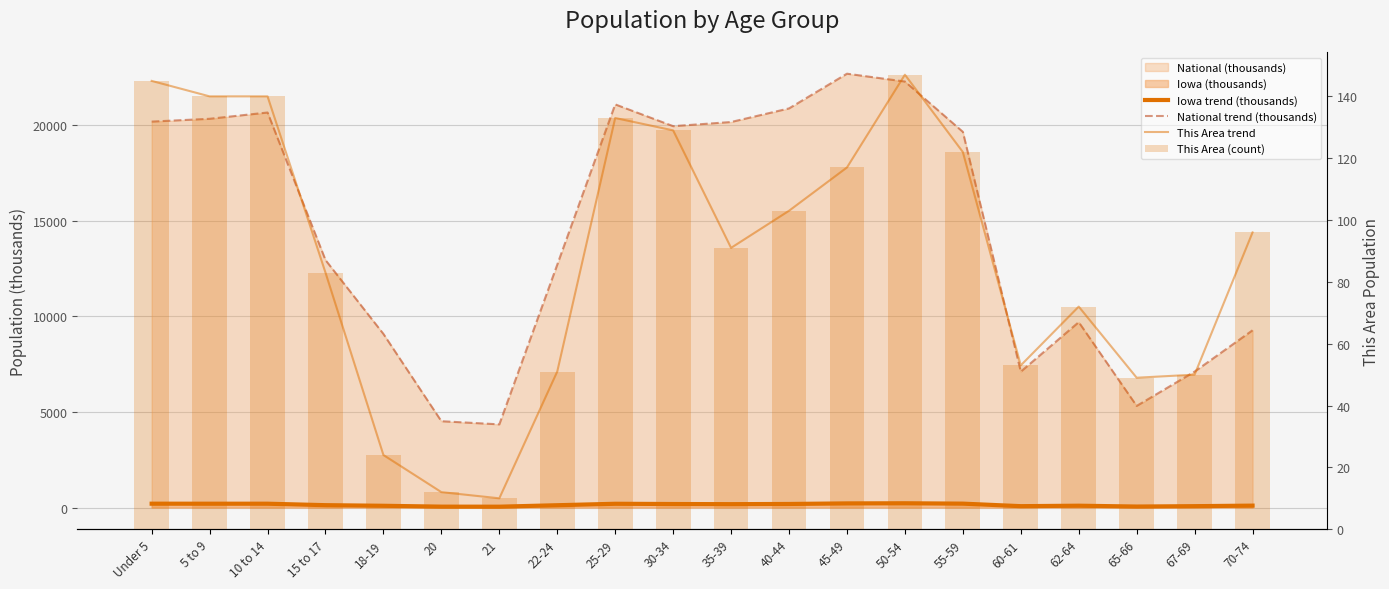

What is the label of the 10th bar from the right?

35-39